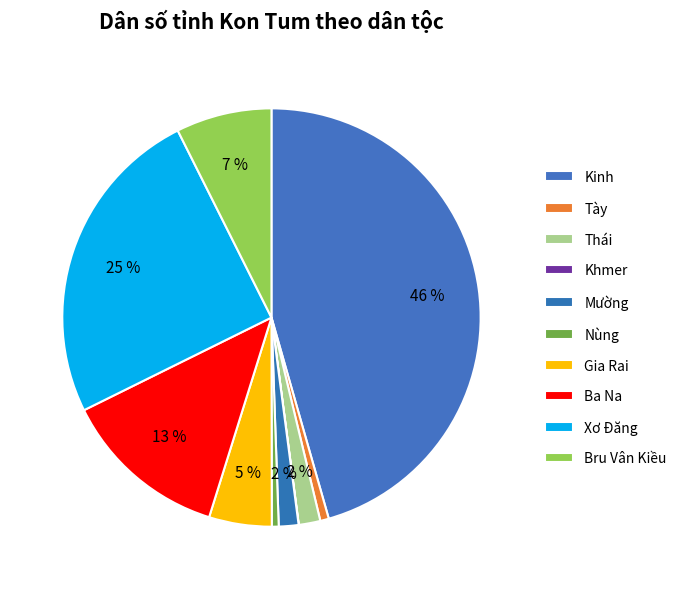

True or false: Khmer accounts for 12% of the total.

False